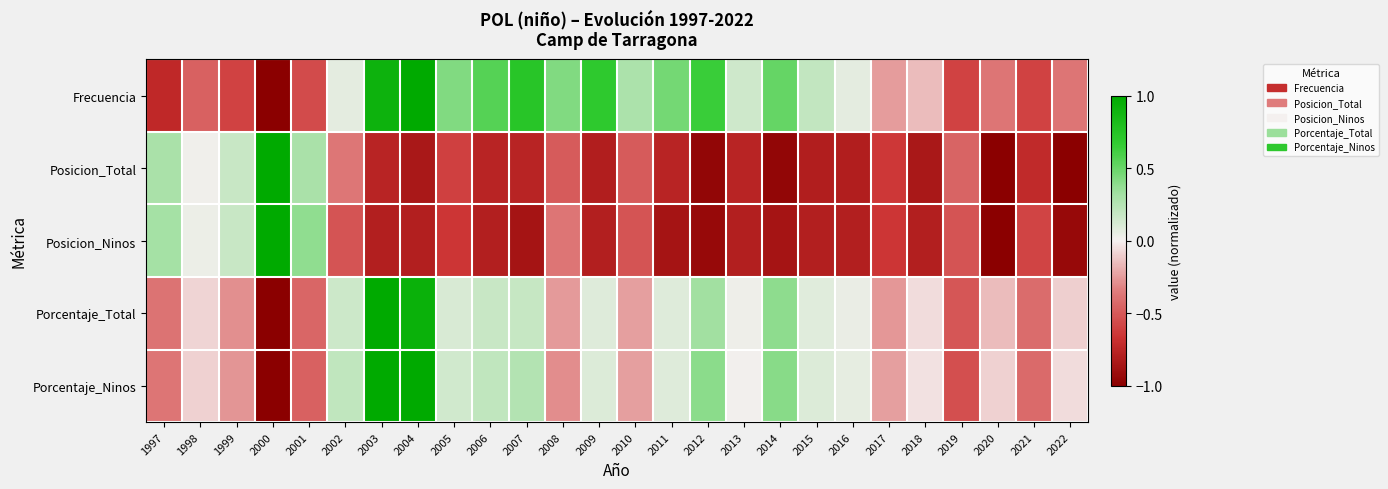

List the series in order of their peak value, lowest first.

Porcentaje_Total, Porcentaje_Ninos, Frecuencia, Posicion_Total, Posicion_Ninos